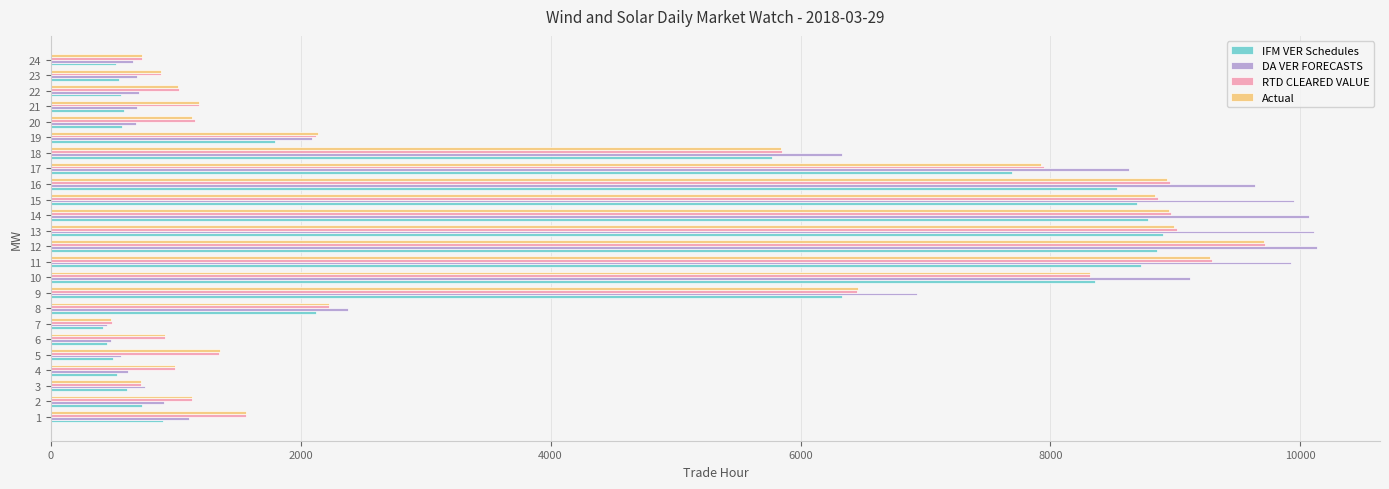

The value of Actual at 5 is 1350.7. True or false?

True